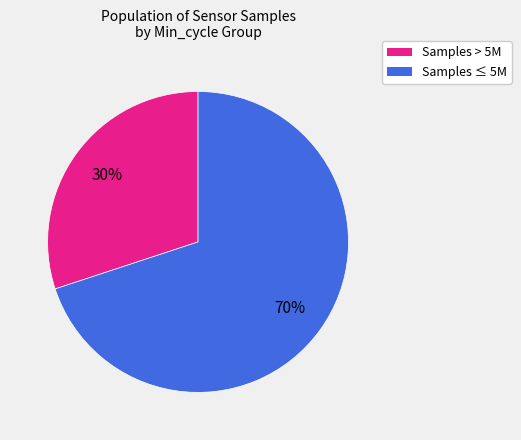

Is there a majority slice in this chart?

Yes